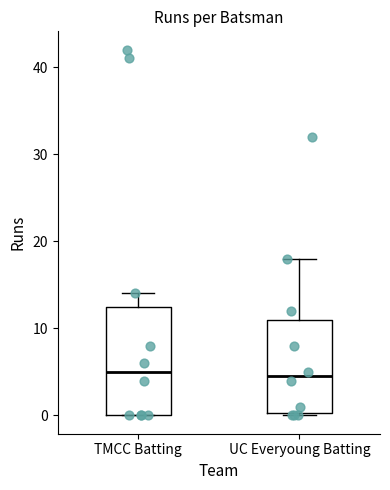

Reading left to right, read every box against the y-axis: the position of its median line, the range the box covers, and the ends of its whiskers. The values are not printed on the chart, so give them approximately, as read against the axis.

TMCC Batting: median 5, box 0 to 13, whiskers 0 to 14
UC Everyoung Batting: median 5, box 0 to 11, whiskers 0 to 18